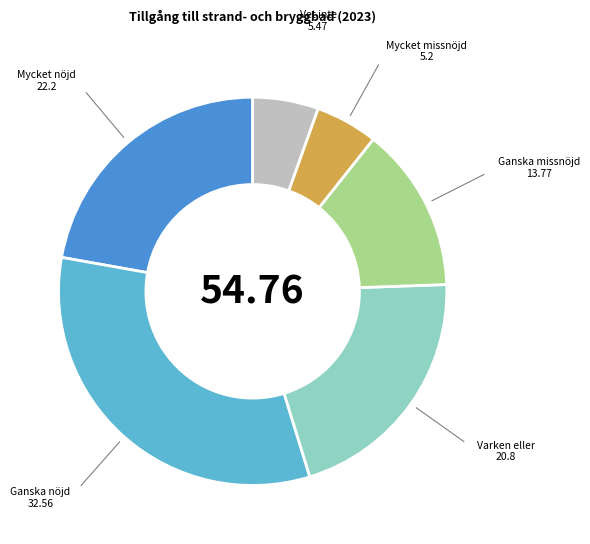

How many segments does this pie chart have?

6